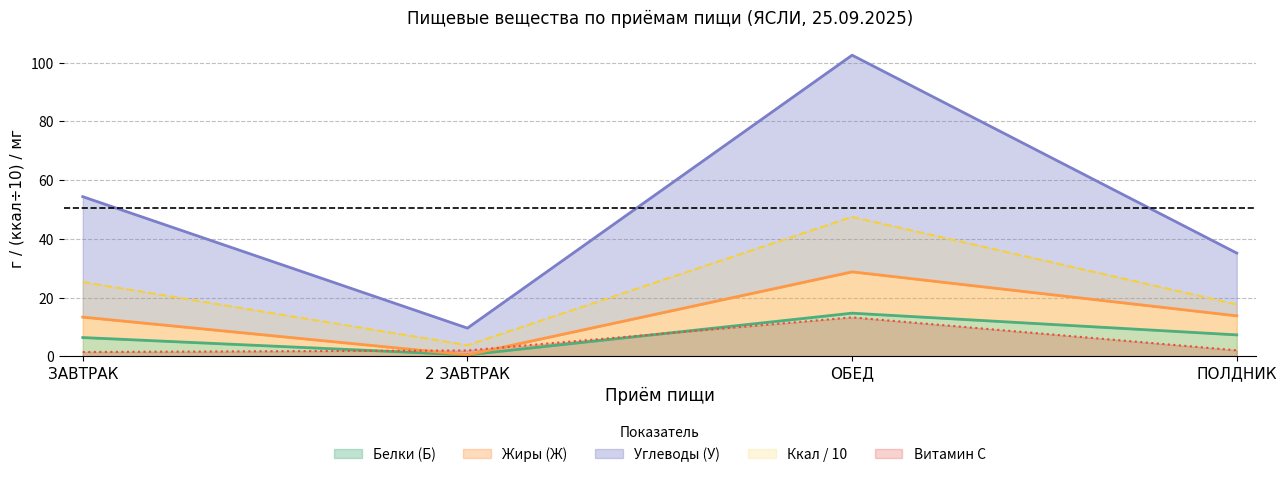

Reading left to right, transcribe all the data shown in this chart.

Белки (Б): ЗАВТРАК=6.4	2 ЗАВТРАК=0.5	ОБЕД=14.7	ПОЛДНИК=7.3
Жиры (Ж): ЗАВТРАК=13.3	2 ЗАВТРАК=0.5	ОБЕД=28.8	ПОЛДНИК=13.8
Углеводы (У): ЗАВТРАК=54.3	2 ЗАВТРАК=9.6	ОБЕД=102.5	ПОЛДНИК=35.1
Энергетическая ценность (ккал): ЗАВТРАК=25.3	2 ЗАВТРАК=3.8	ОБЕД=47.5	ПОЛДНИК=17.7
Витамин С: ЗАВТРАК=1.5	2 ЗАВТРАК=2.0	ОБЕД=13.3	ПОЛДНИК=2.0